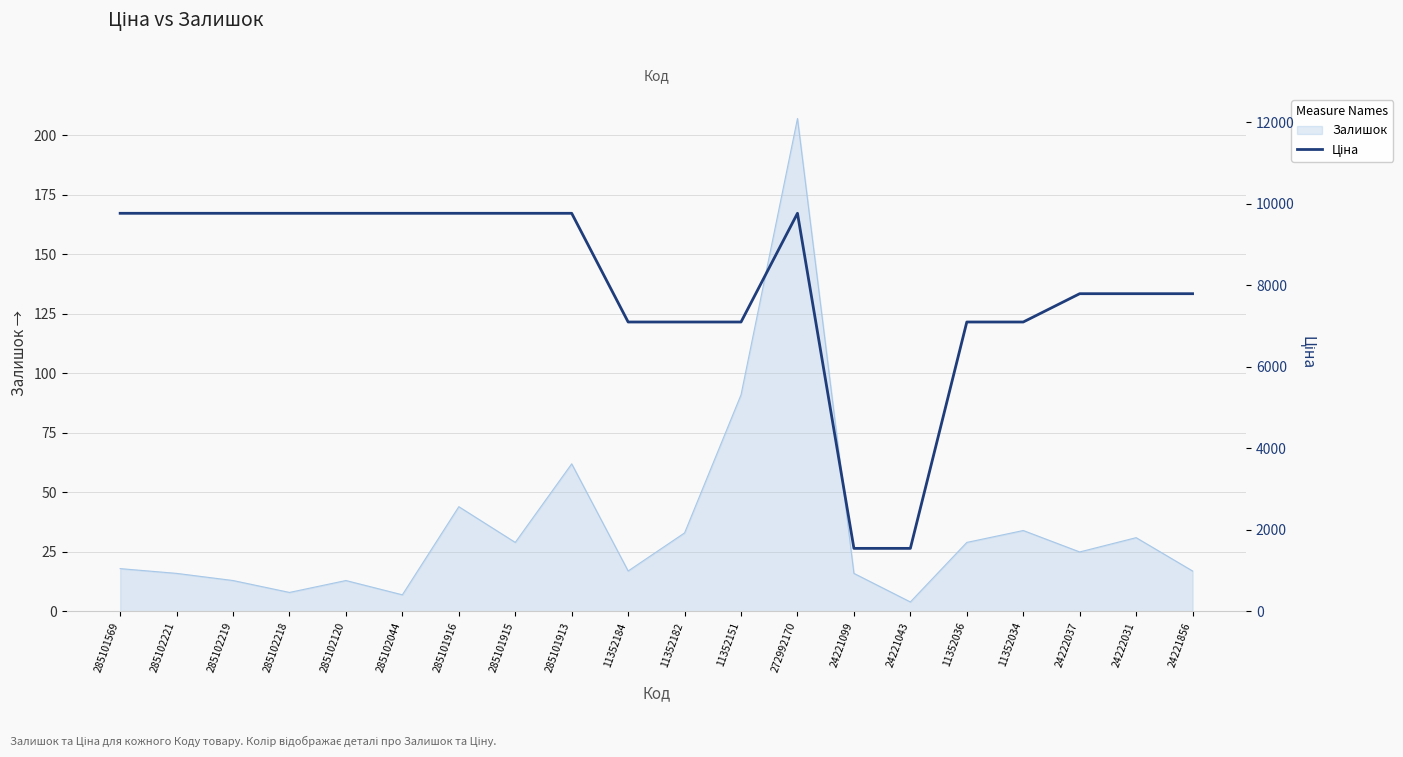

How many interior local peaks (higher than both neighbors) does the data have?

1